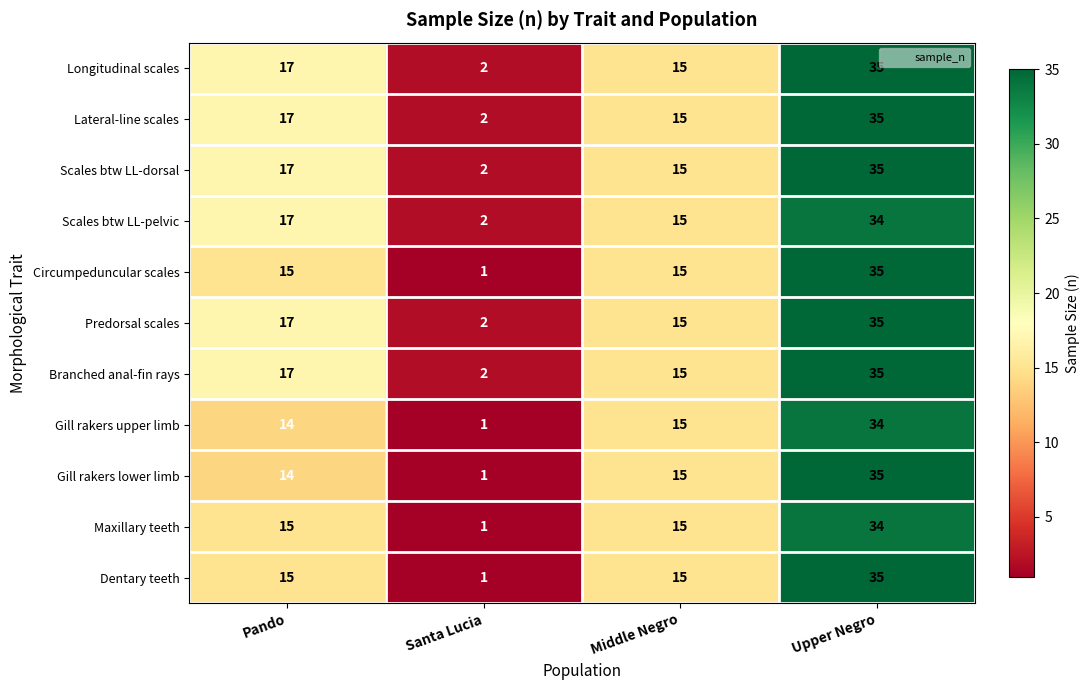

What is the approximate value of Circumpeduncular scales at Middle Negro, to the nearest 10?

20